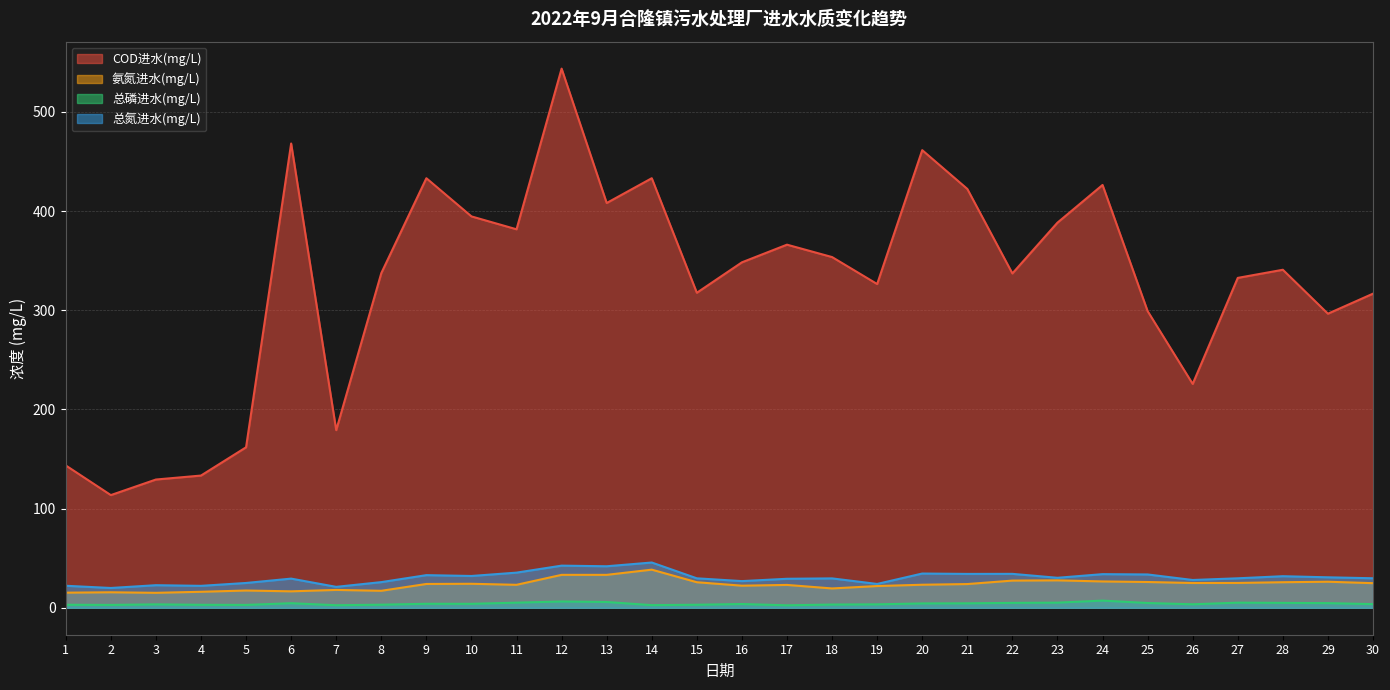

What is the minimum value shown in the chart?

2.5